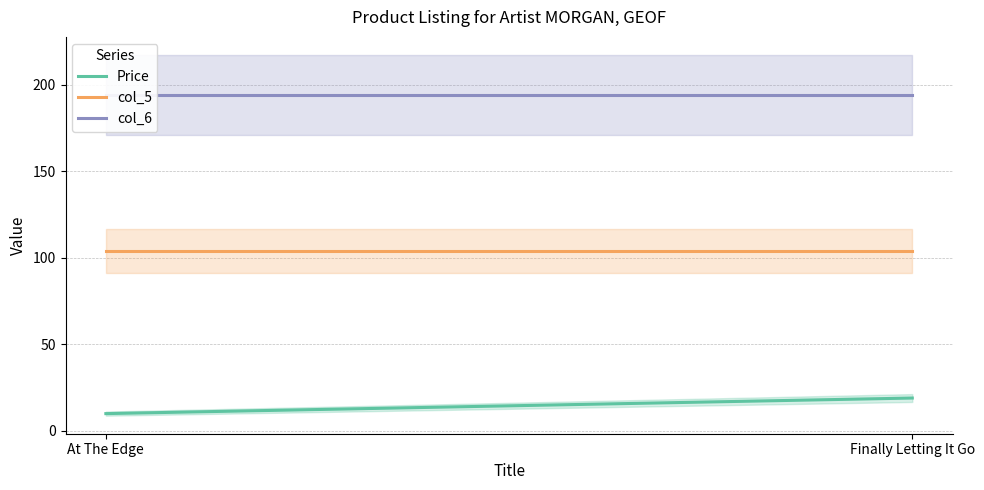

Where is col_5 nearest to the value 104?

At The Edge